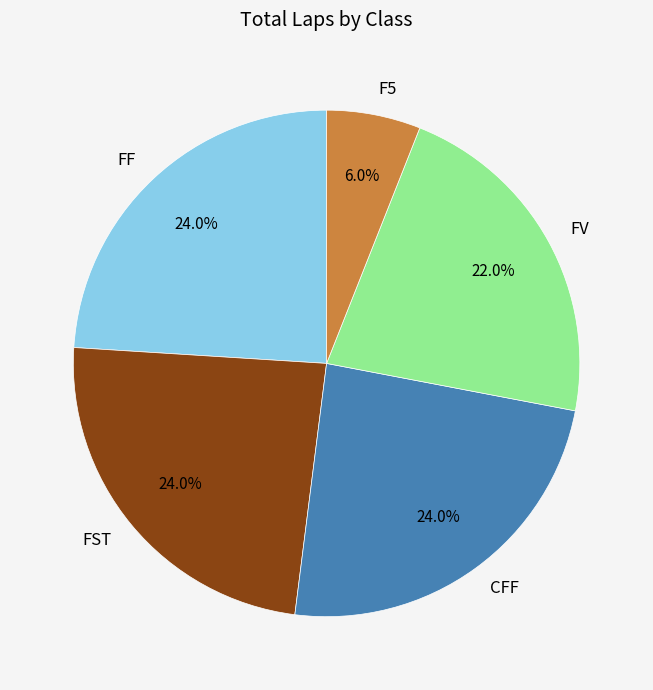

To the nearest percent, what is the combined percentage of FST and F5?

30%